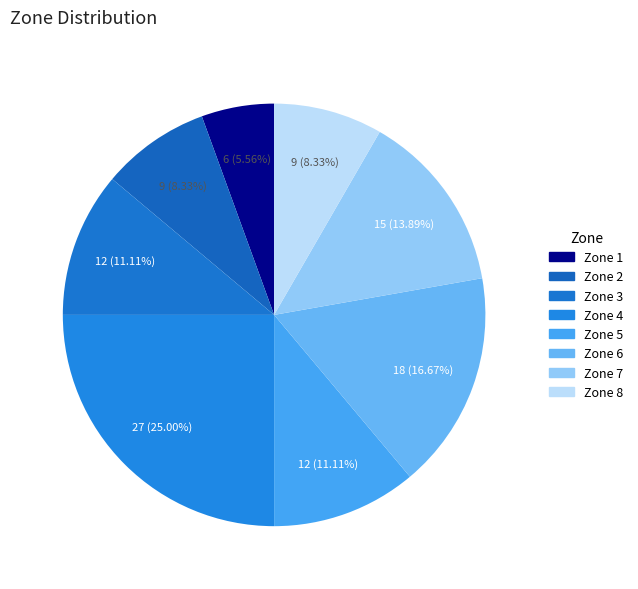

Approximately how many times larger is the value at Zone 6 compared to Zone 4?

0.7